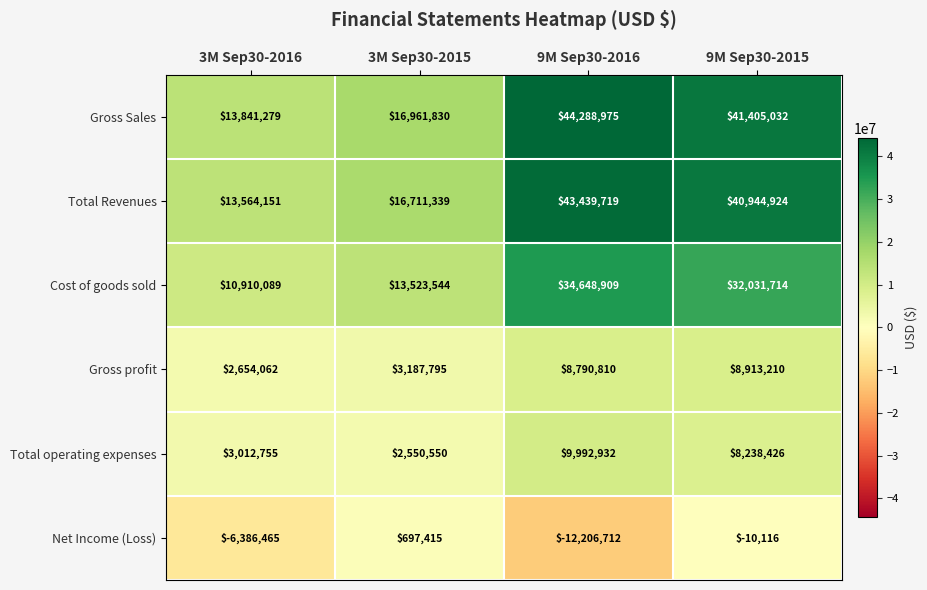

What is the spread (max minus min) of values at 3M Sep30-2015?

16264415